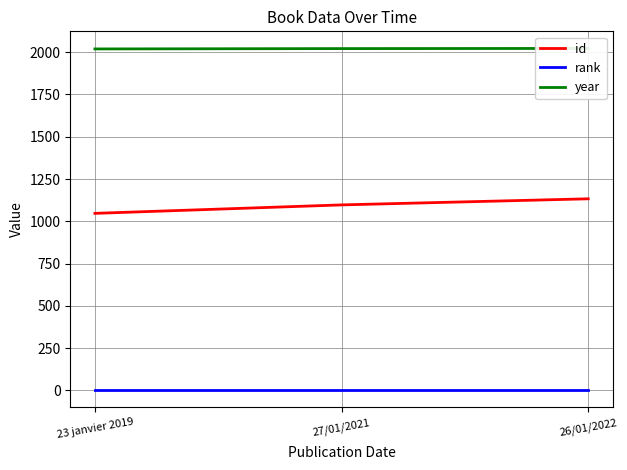

Rank the series at 26/01/2022 from highest to lowest value.

year, id, rank